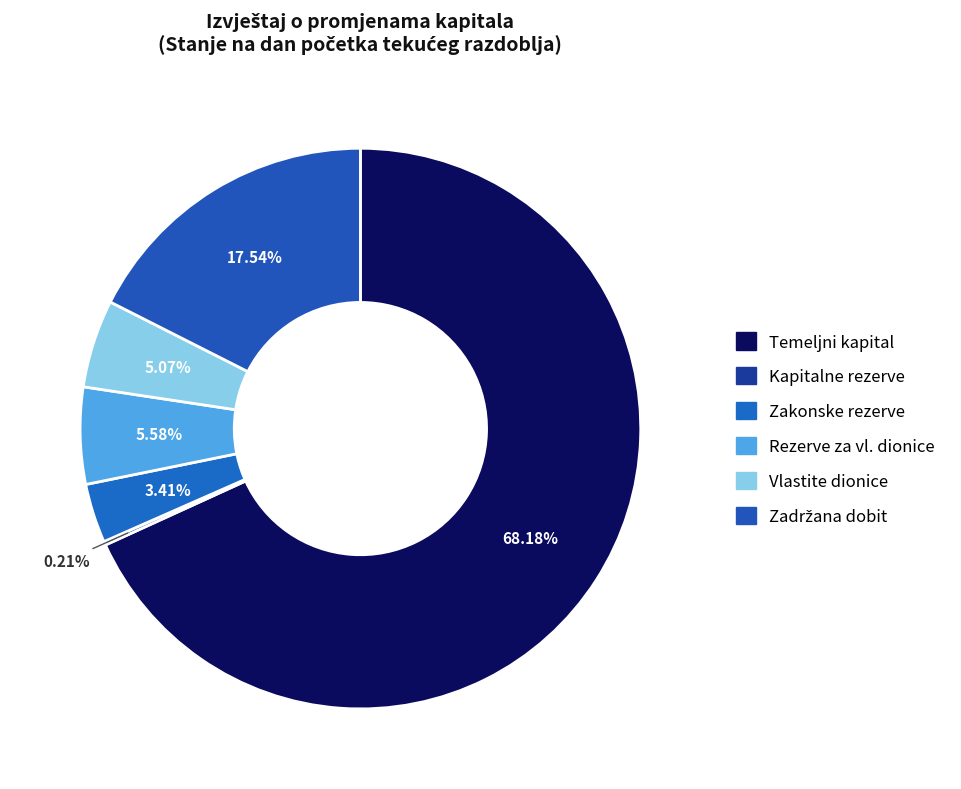

To the nearest percent, what portion does Zakonske rezerve represent?

3%